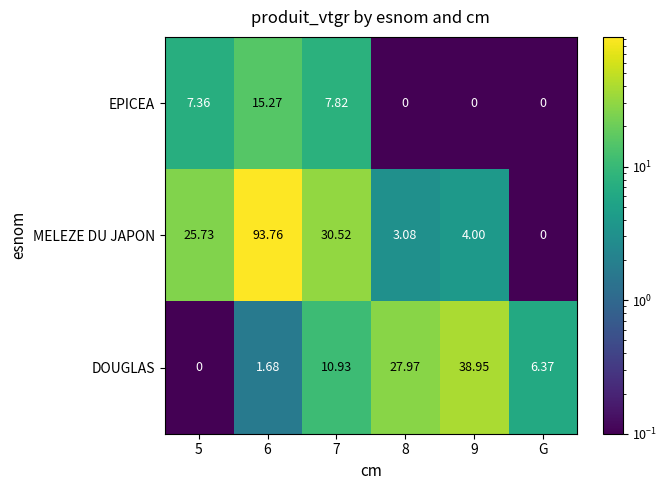

How many positive values does the DOUGLAS series have?

5